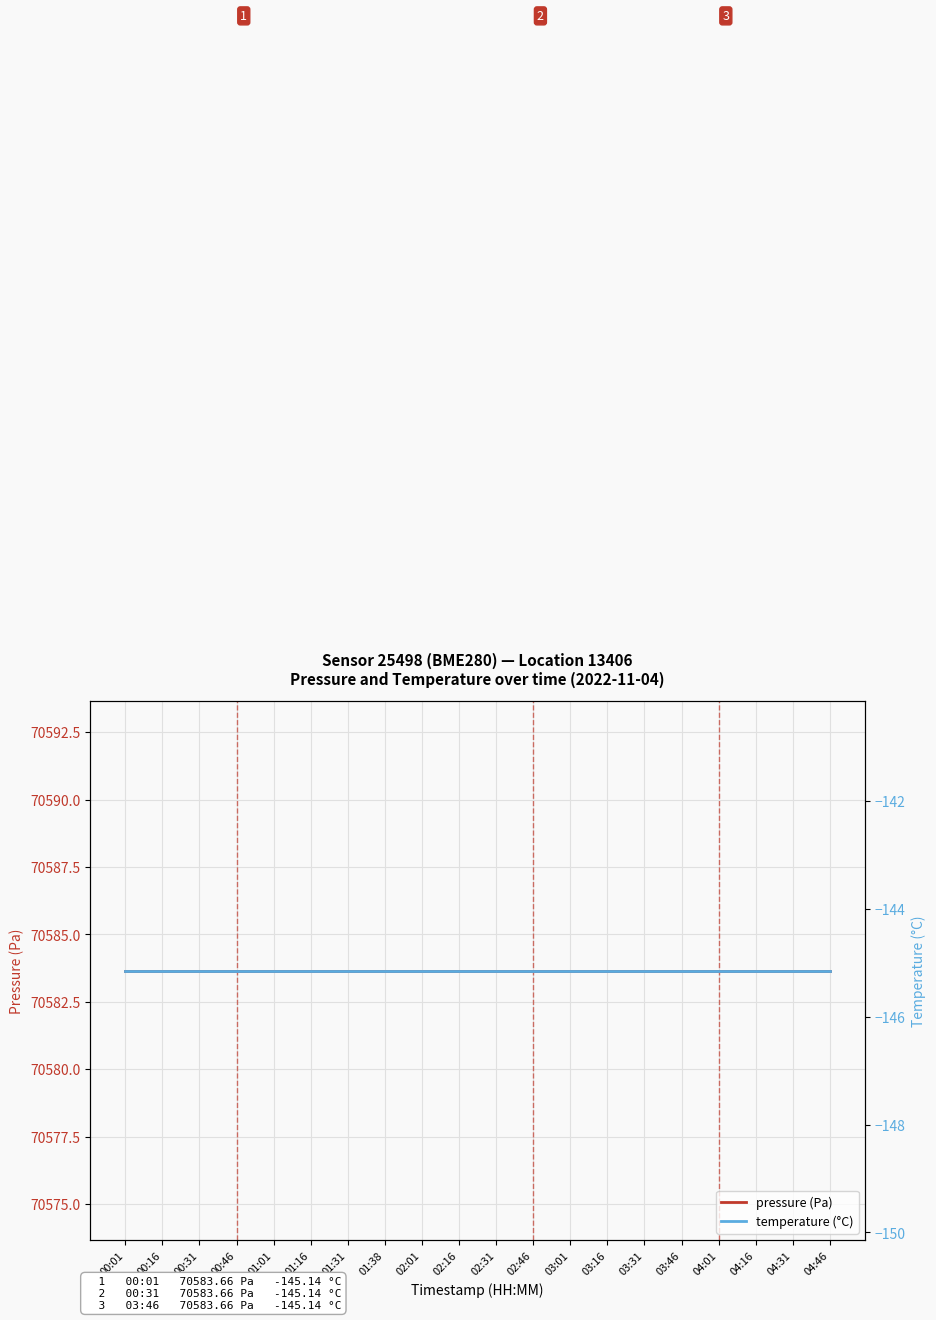

At which category is the sum across all series the highest?

00:01